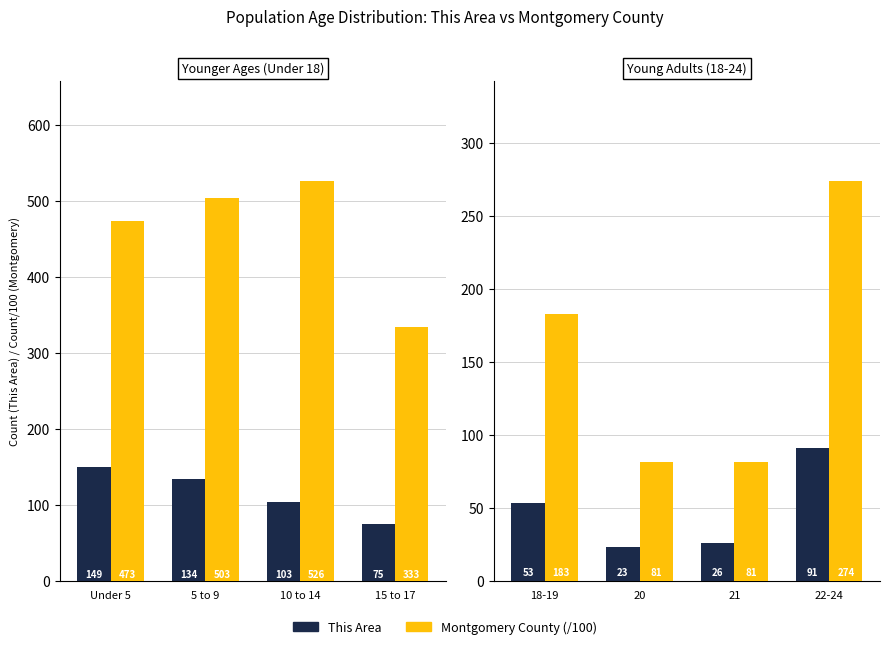

How many data points in Montgomery County (/100) are less than 183?

2